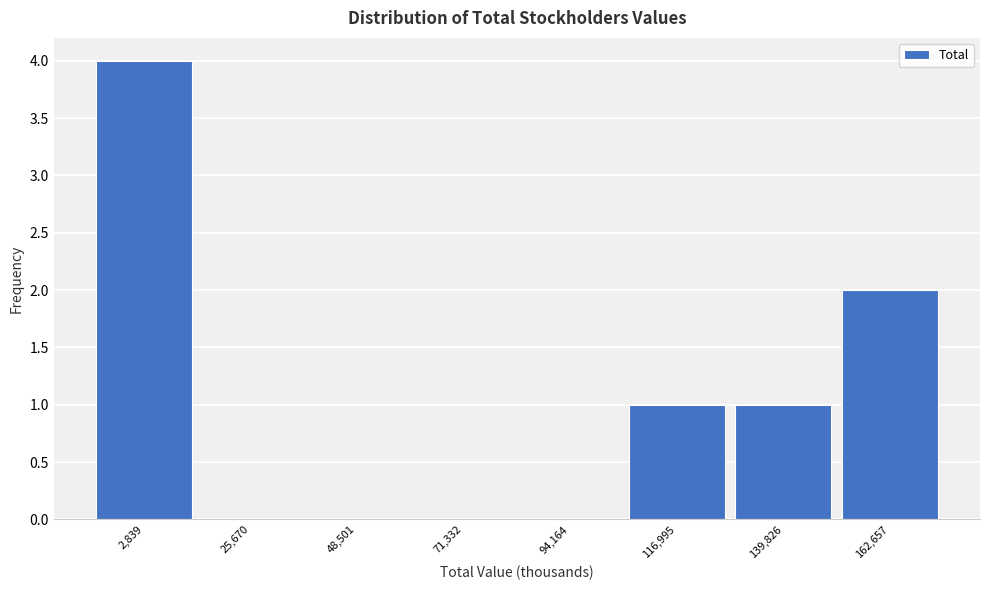

Reading left to right, what are all the values shown in this chart?

2,839=4	25,670=0	48,501=0	71,332=0	94,164=0	116,995=1	139,826=1	162,657=2